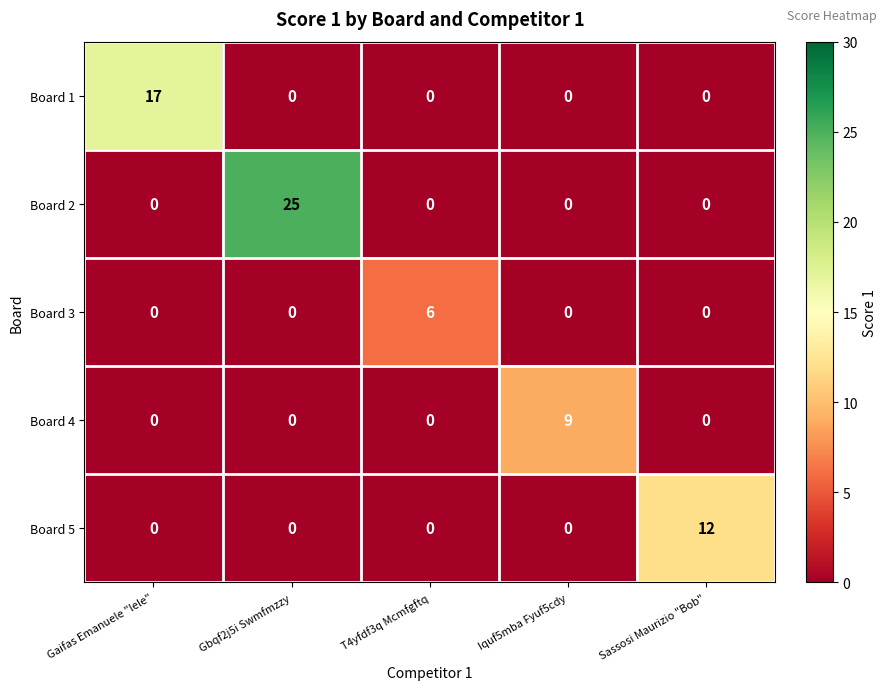

Count the number of categories in the chart.

5